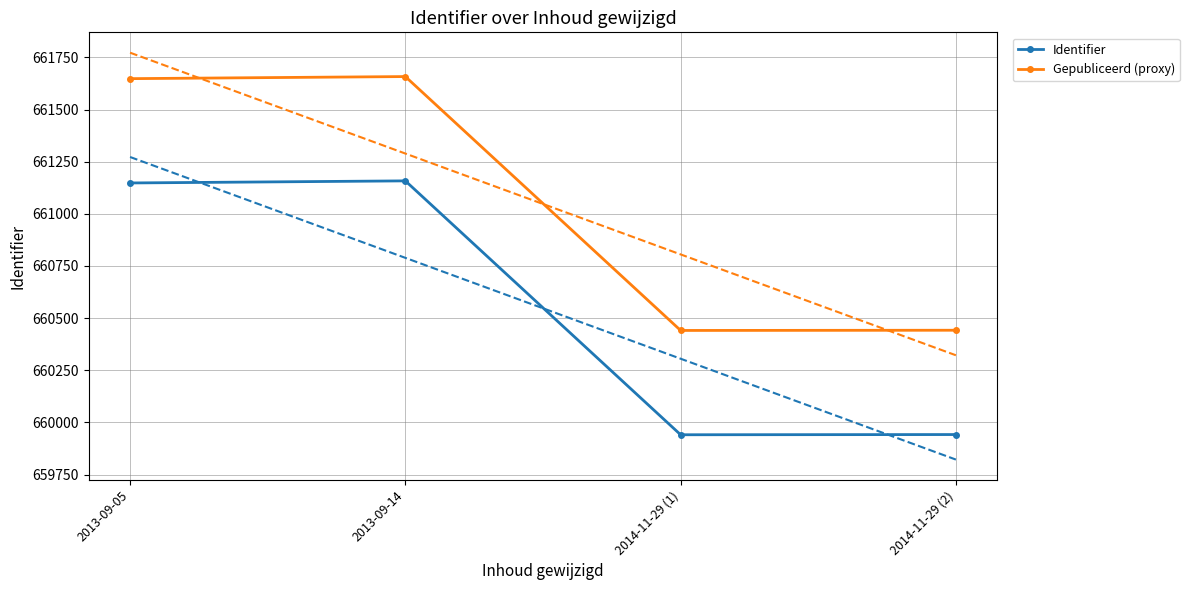

What is the total value across all series at 2014-11-29 (2)?

1320384